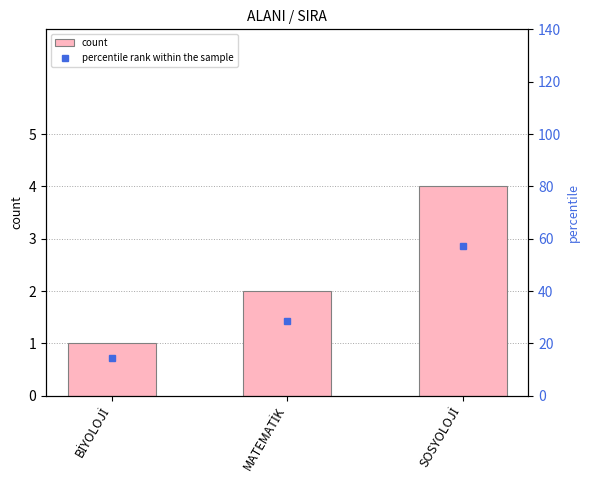

The percentile rank within the sample series shows 14.3 at BİYOLOJİ. True or false?

True